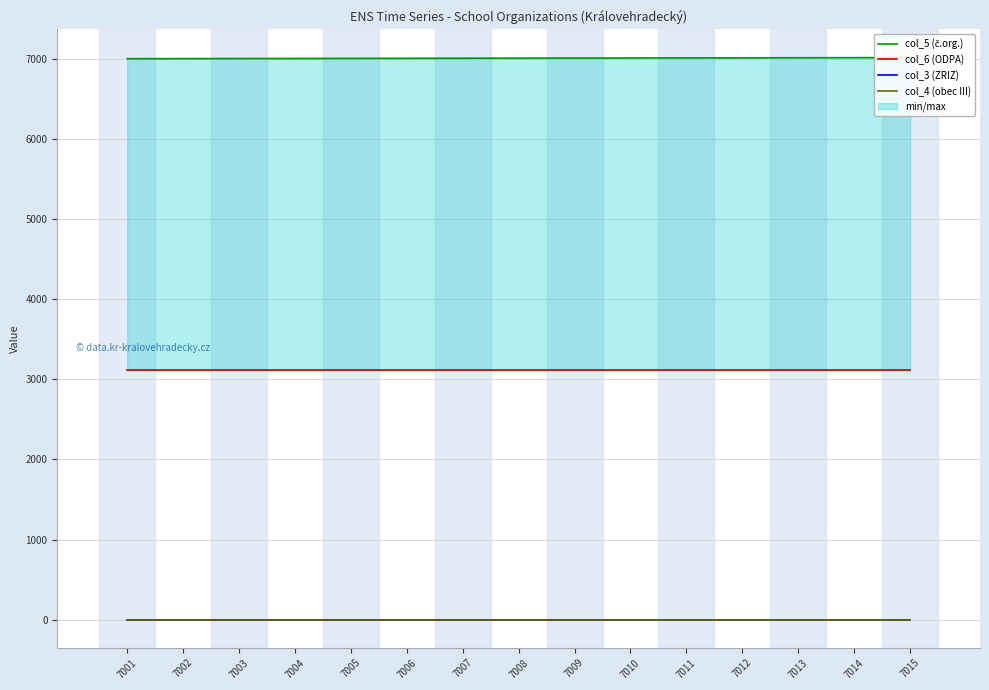

Reading left to right, transcribe all the data shown in this chart.

col_5 (č.org.): 7001	7002	7003	7004	7005	7006	7007	7008	7009	7010	7011	7012	7013	7014	7015
col_6 (ODPA): 3111	3111	3111	3111	3111	3111	3111	3111	3111	3111	3111	3111	3111	3111	3111
col_3 (ZRIZ): 2	2	2	2	2	2	2	2	2	2	2	2	2	2	2
col_4 (obec III): 1	1	1	1	1	1	1	1	1	1	1	1	1	1	1